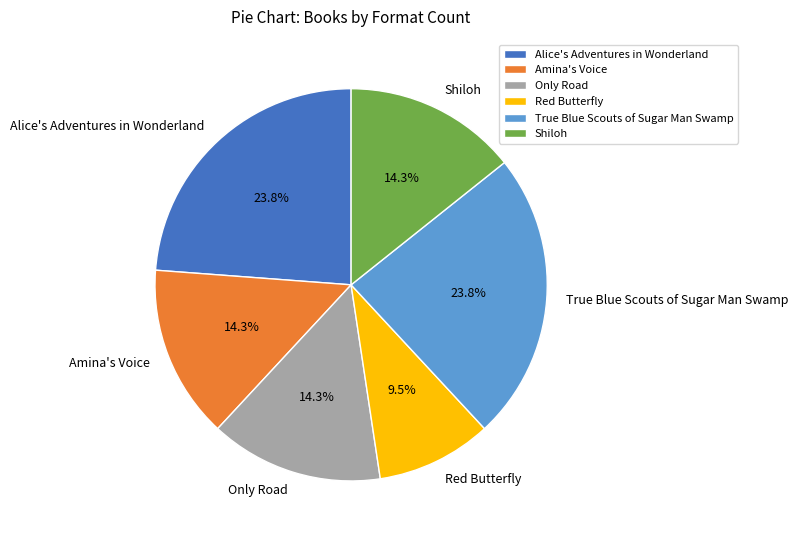

How many slices are in this pie chart?

6